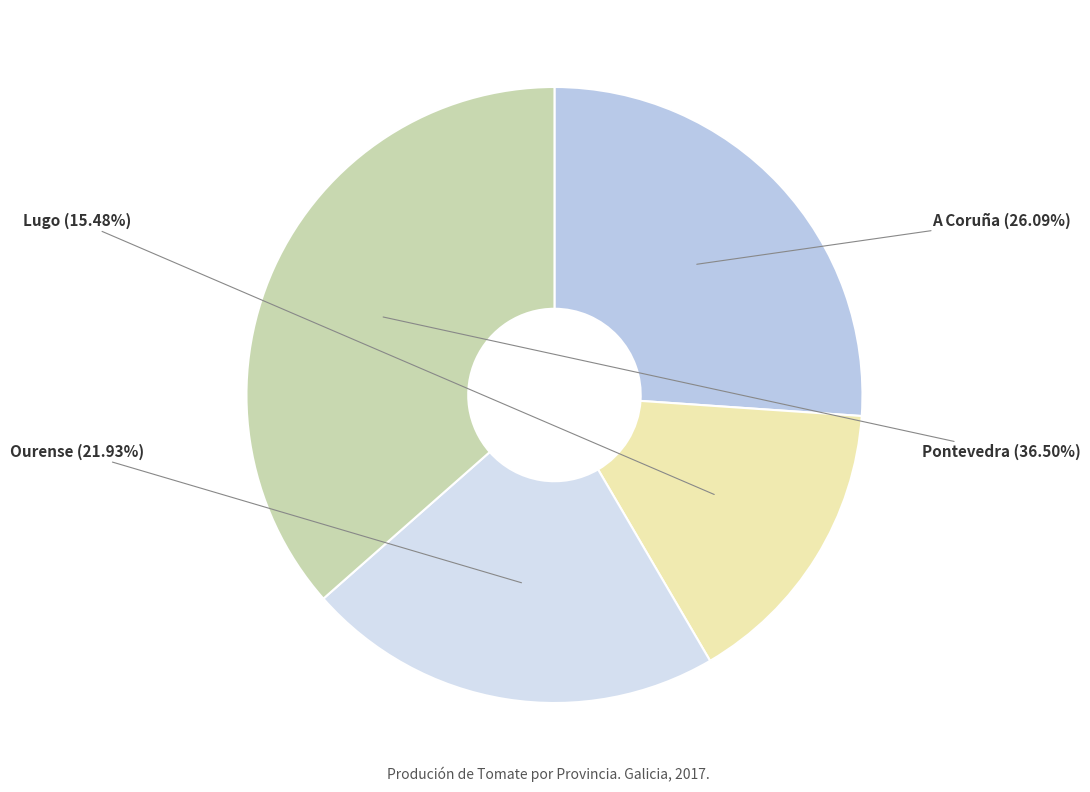

What is the ratio of the value at Ourense to the value at Pontevedra?

0.6